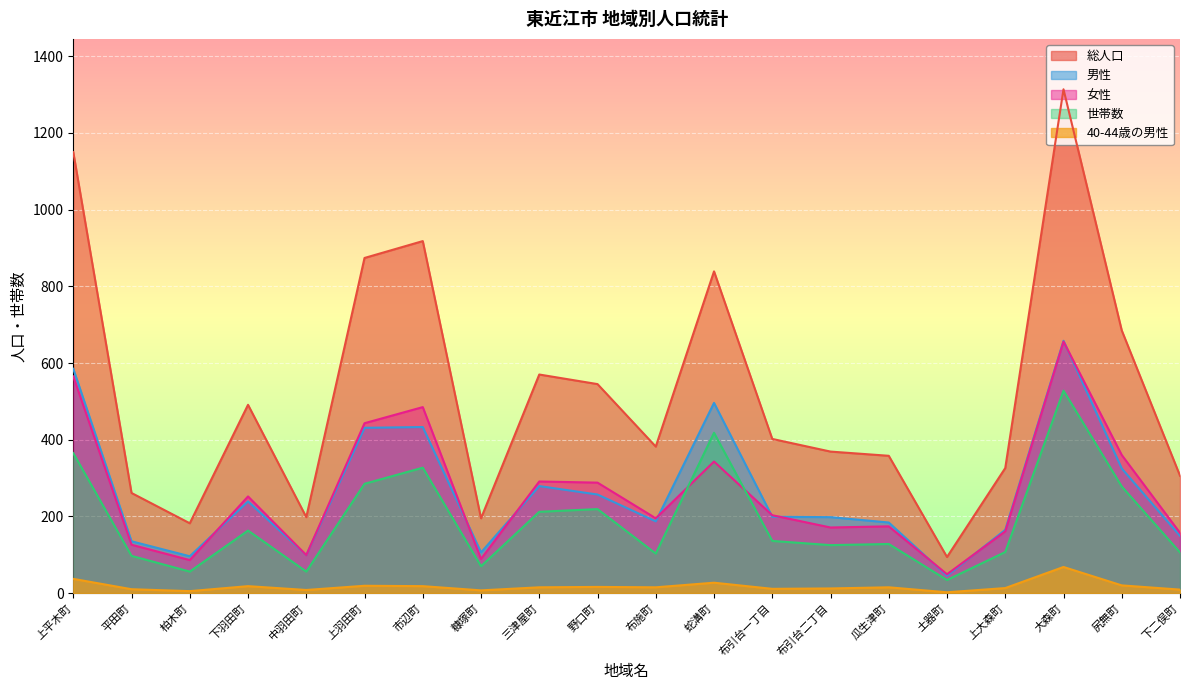

True or false: 男性 has a value of 496 at 蛇溝町.

True